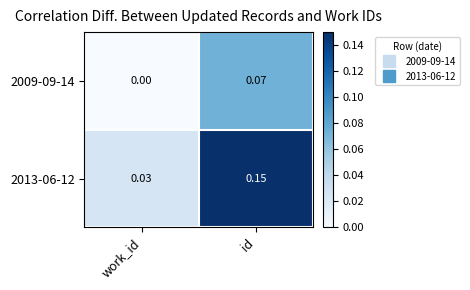

At work_id, list the series in order from largest to smallest.

2013-06-12, 2009-09-14